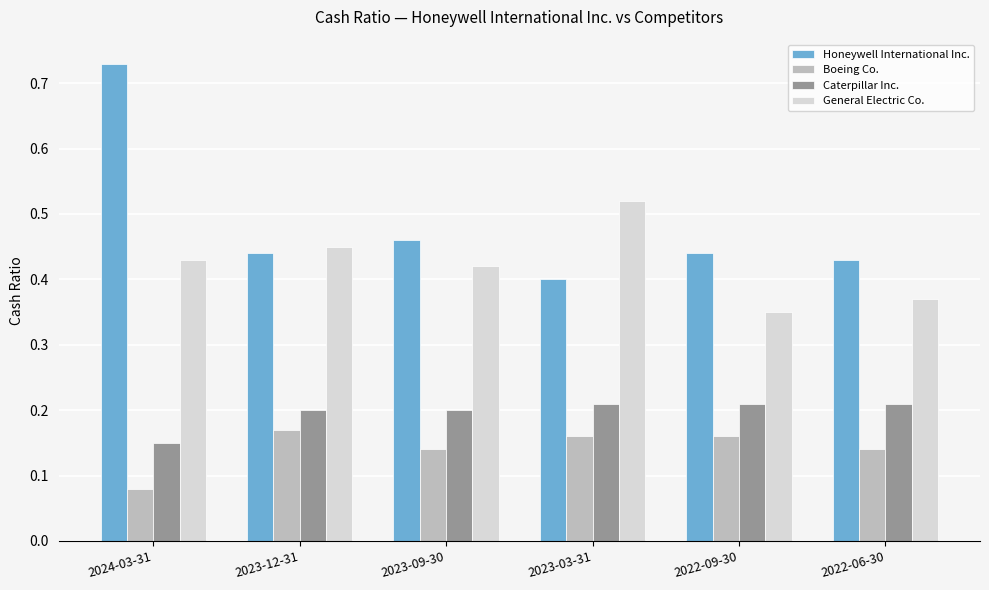

Which series has the largest total across all categories?

Honeywell International Inc.